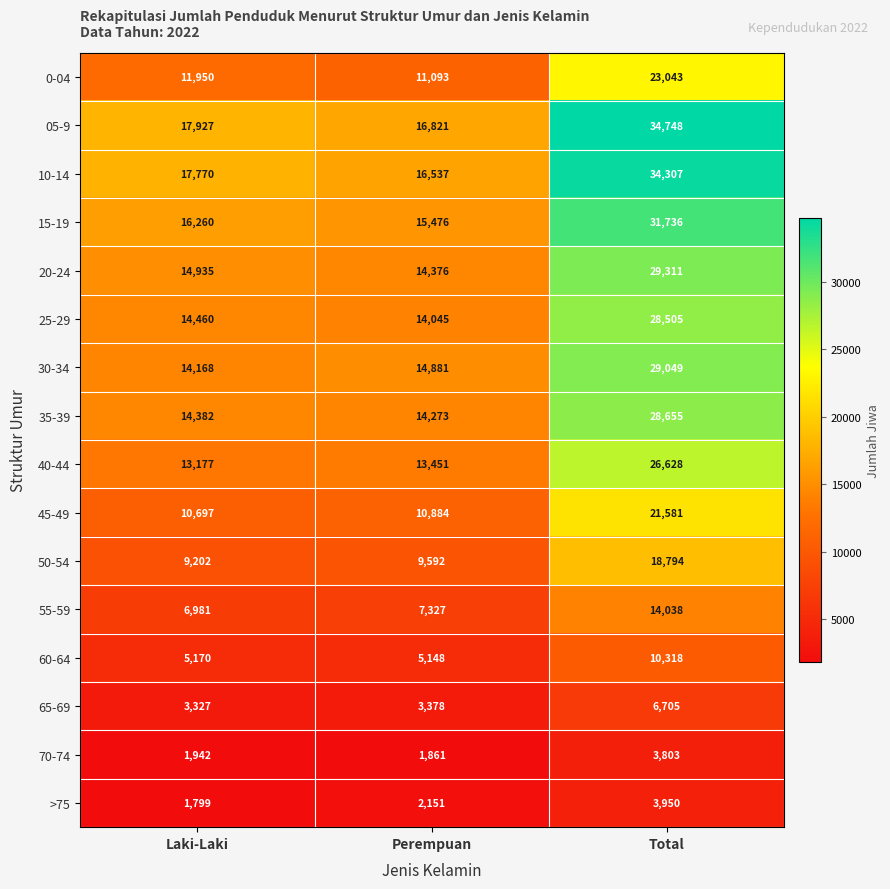

What is the maximum value shown in the chart?

34748